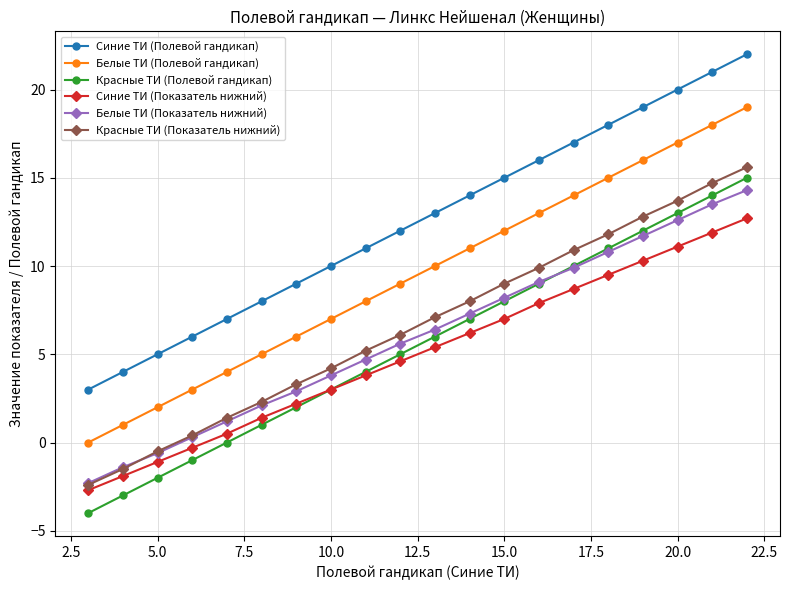

How many data points does each series have?

20